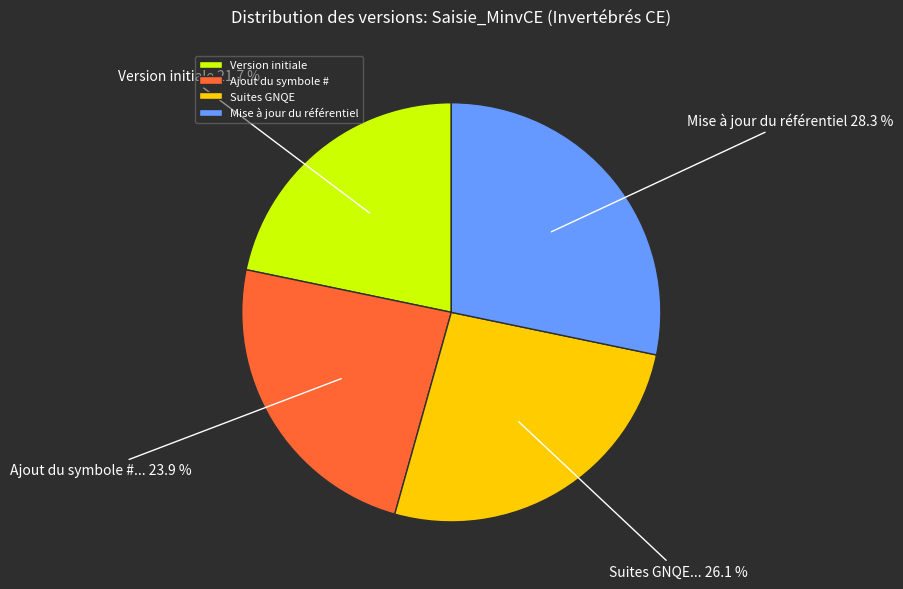

True or false: Suites GNQE accounts for 17% of the total.

False